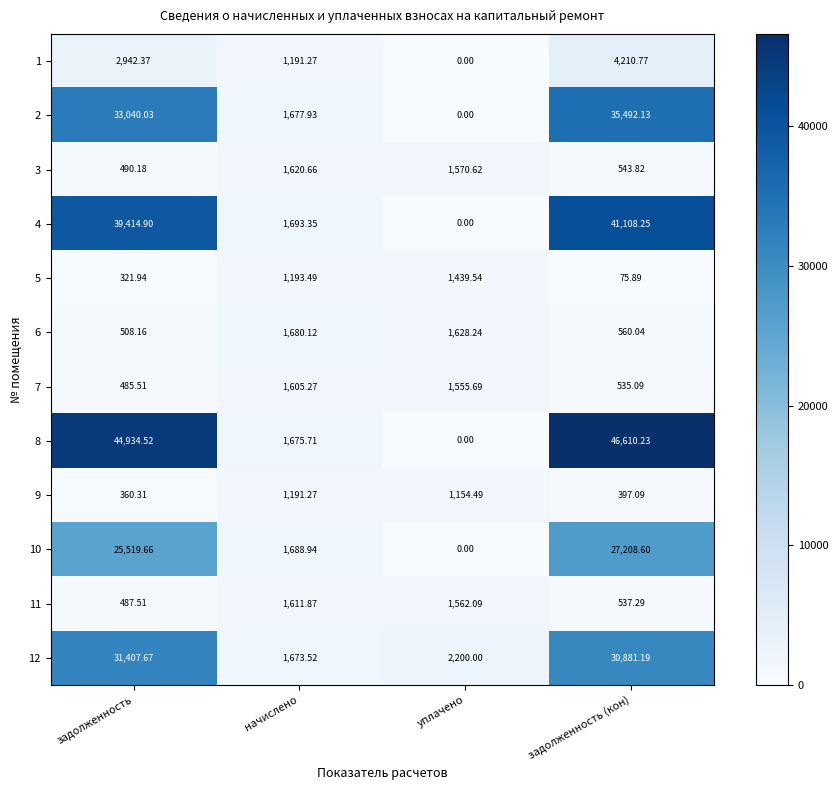

Where does the 11 series first go above 1562?

начислено